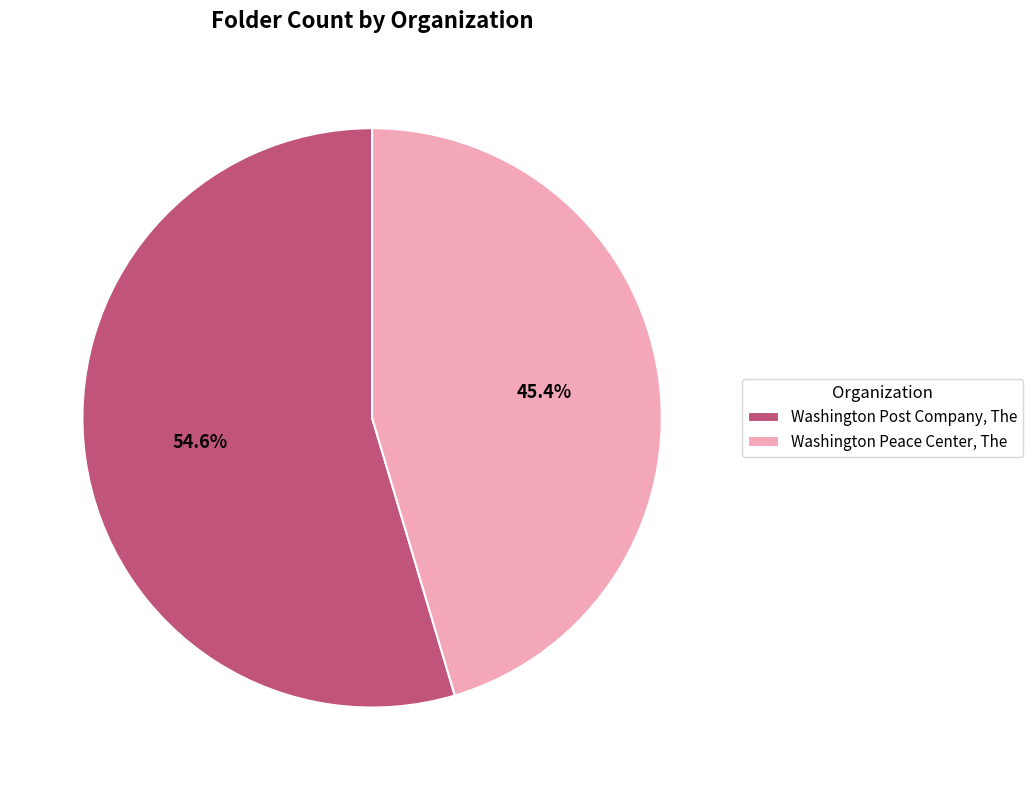

Combined, what portion of the pie is Washington Peace Center, The and Washington Post Company, The?

100.0%